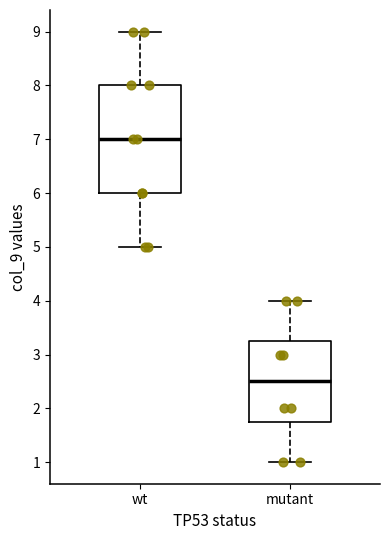

Where does the lower whisker of the box for wt end on the y-axis? The values are not printed on the chart, so give them approximately, as read against the axis.

5.0